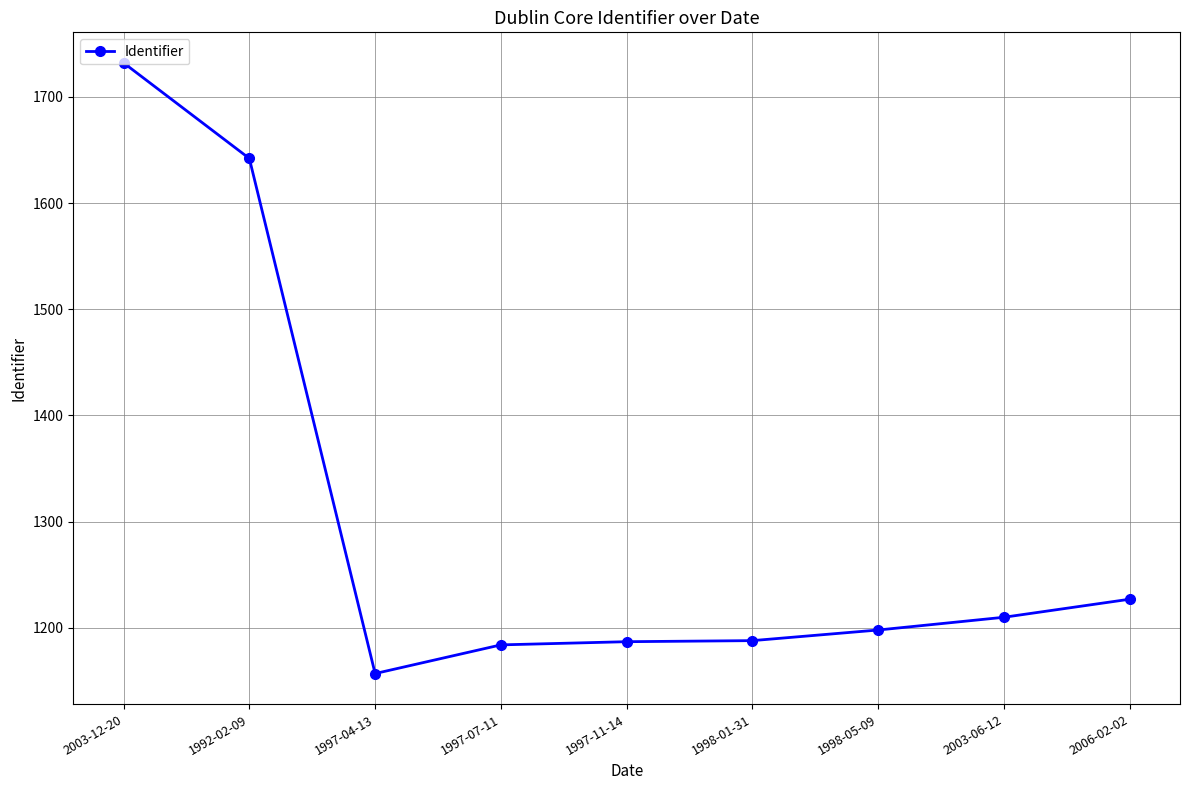

Where does the data first go above 1198?

2003-12-20